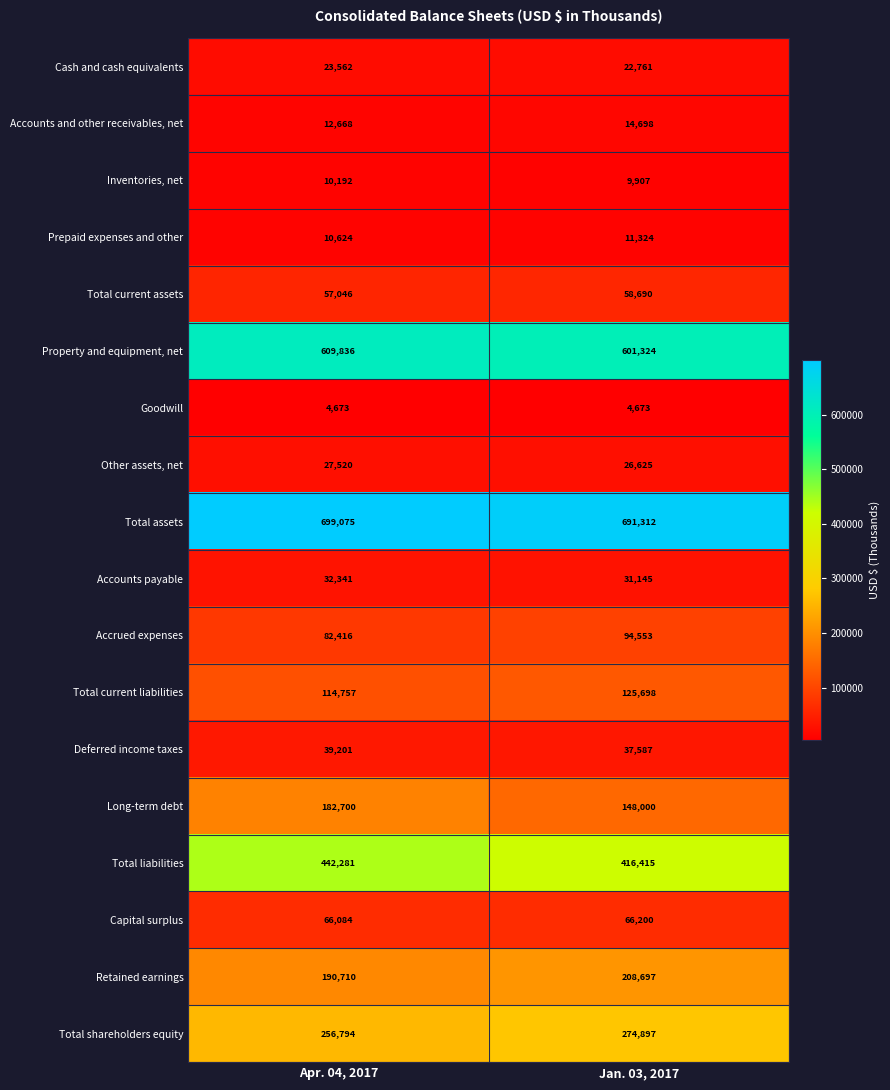

List the series in order of their peak value, highest first.

Total assets, Property and equipment, net, Total liabilities, Total shareholders equity, Retained earnings, Long-term debt, Total current liabilities, Accrued expenses, Capital surplus, Total current assets, Deferred income taxes, Accounts payable, Other assets, net, Cash and cash equivalents, Accounts and other receivables, net, Prepaid expenses and other, Inventories, net, Goodwill